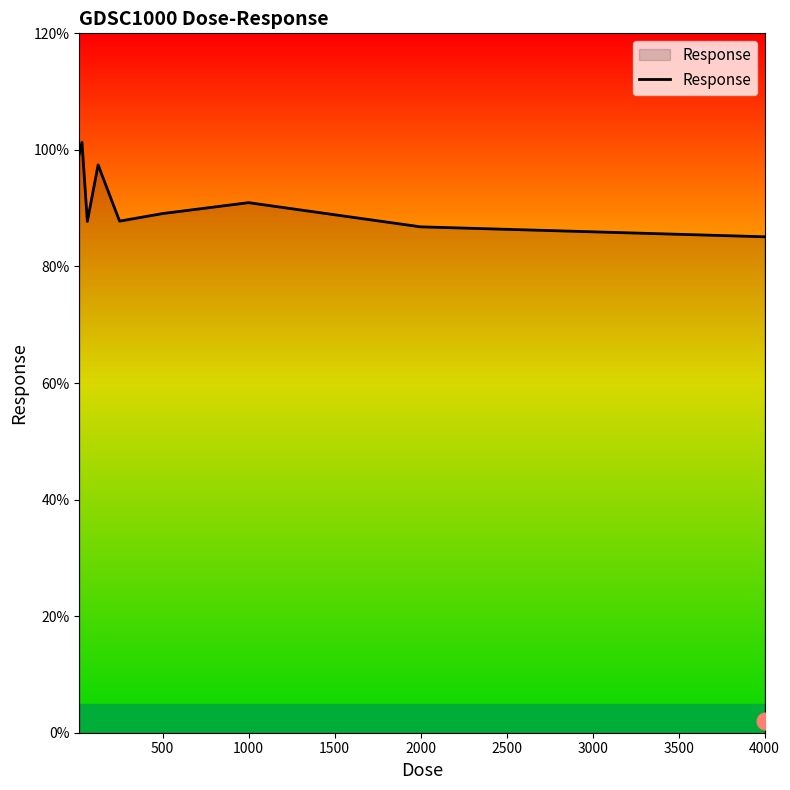

What is the minimum value shown in the chart?

85.1